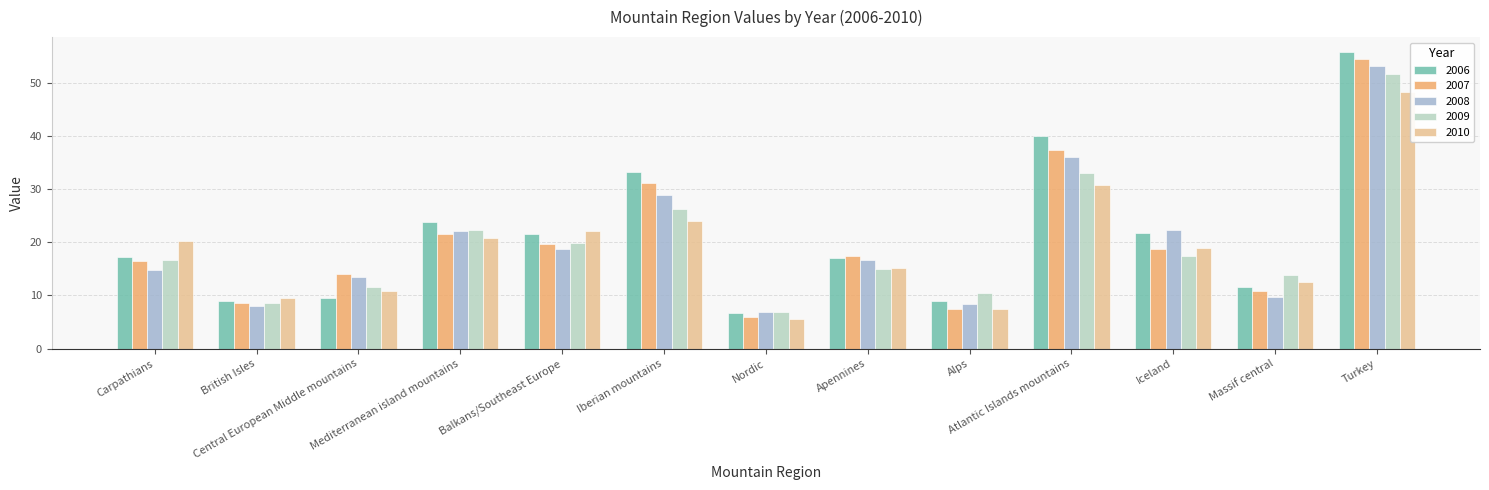

What is the minimum value shown in the chart?

5.5